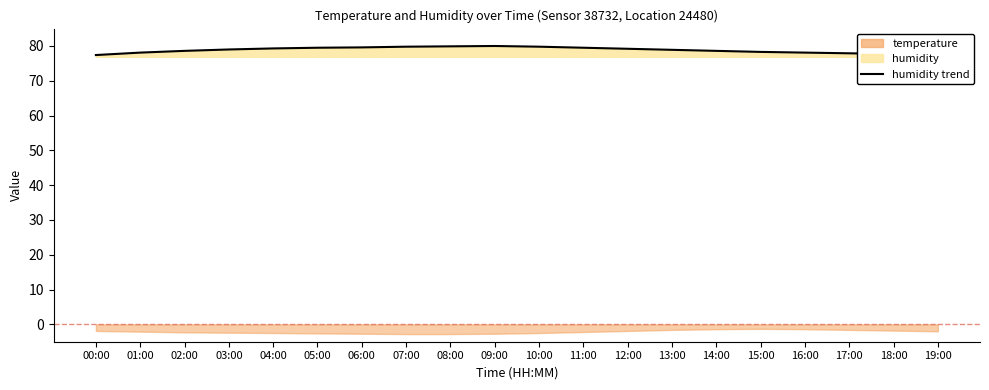

What is the difference between the maximum and minimum values?

2.6